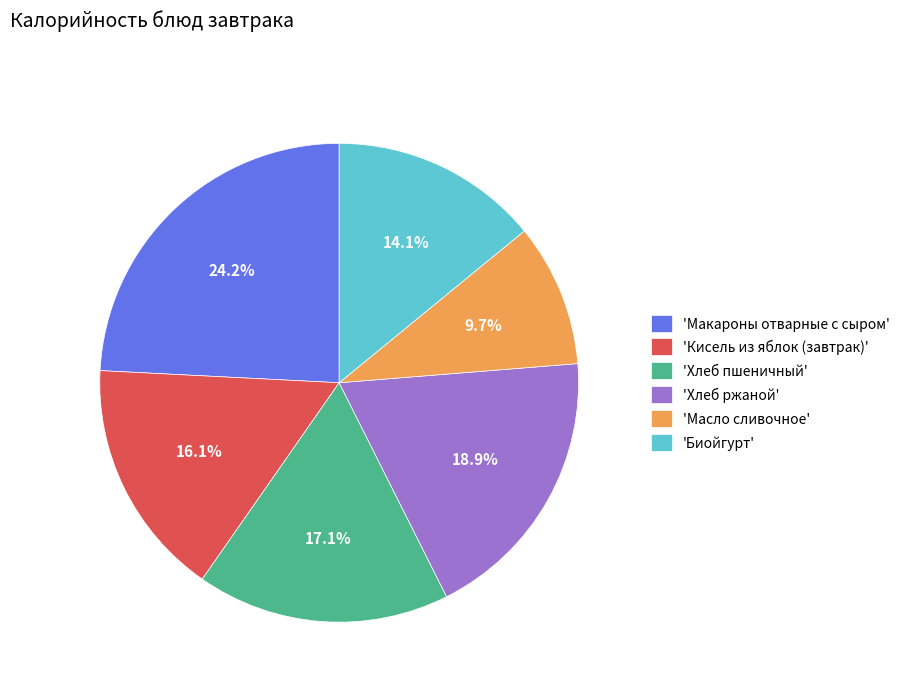

Which category has the smallest portion of the pie?

'Масло сливочное'